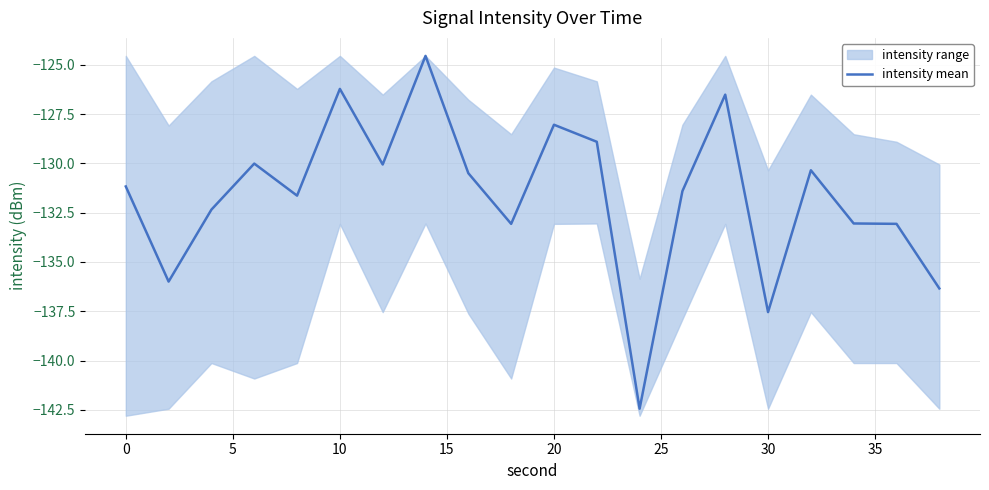

What is the difference between the second highest and second lowest values?

11.3